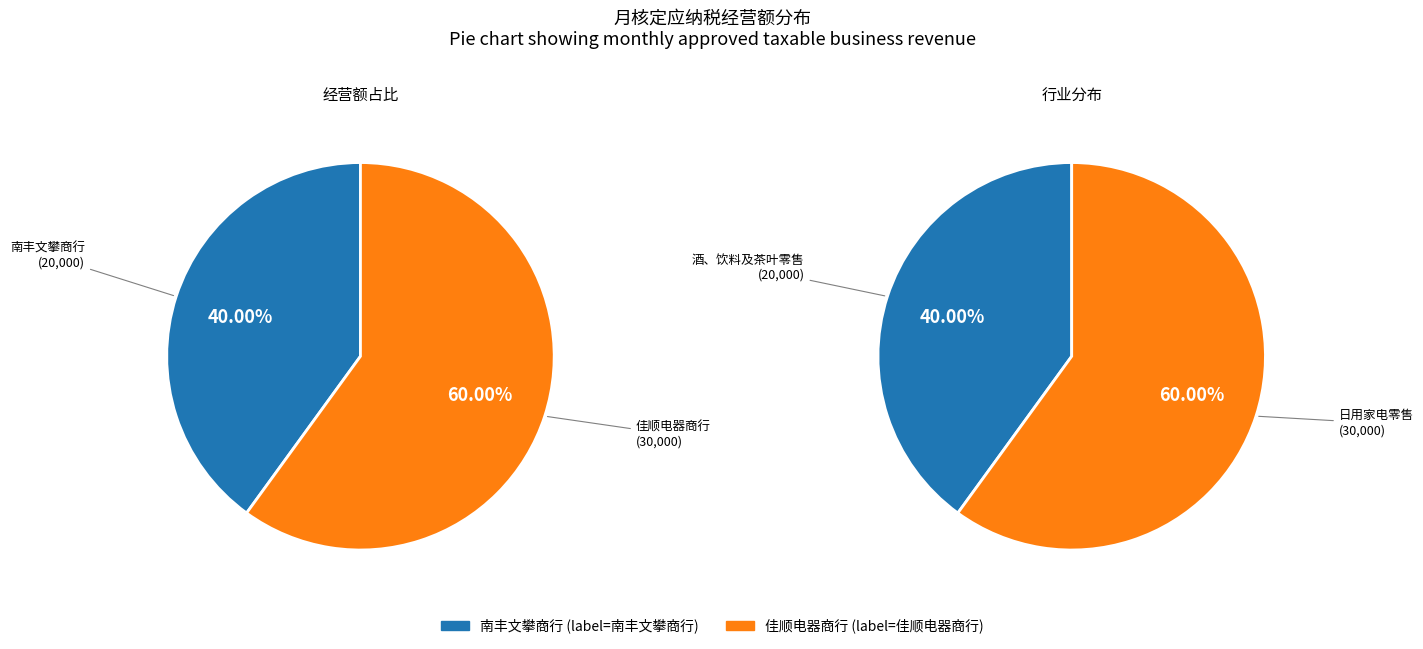

Does 92460000MA5TGHHA6D
(儋州兰洋佳顺电器商行) account for over 50% of the chart?

Yes